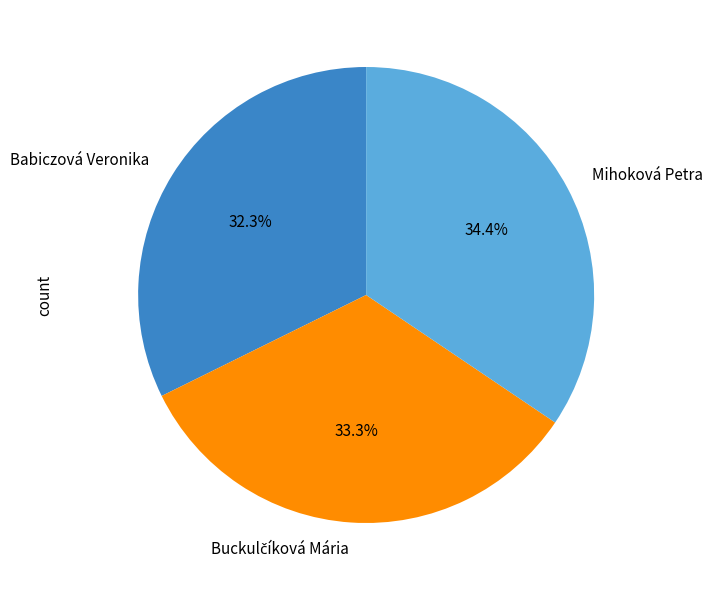

Does Mihoková Petra represent more than half of the total?

No